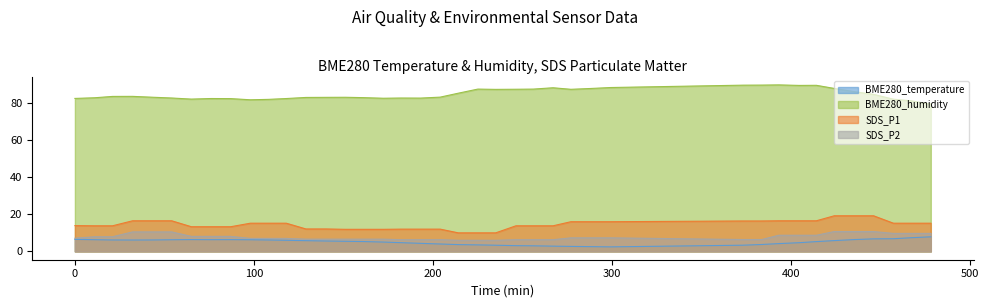

At which label does SDS_P1 reach its minimum?

2023/10/17 03:41:01